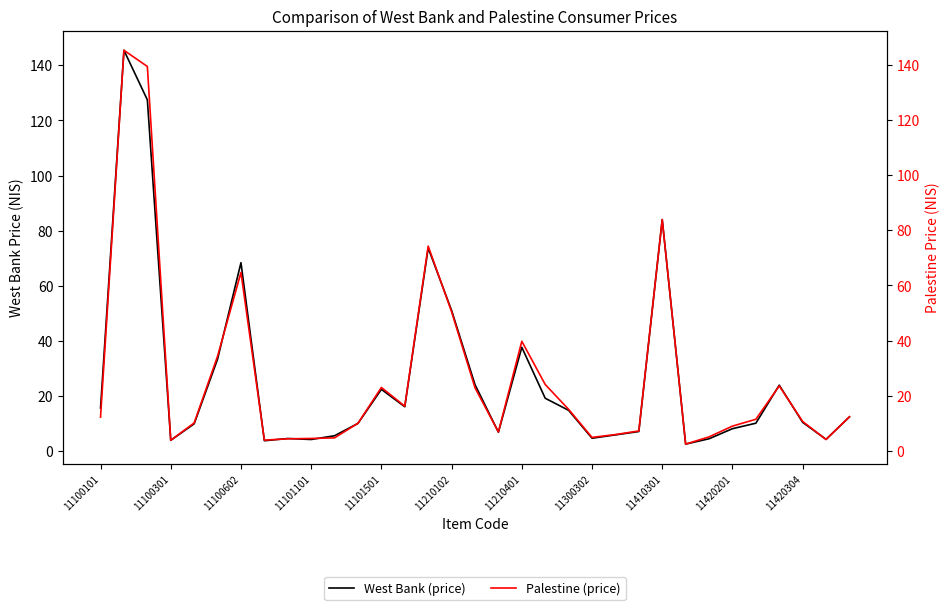

Is this an area chart (filled region under the line)?

No